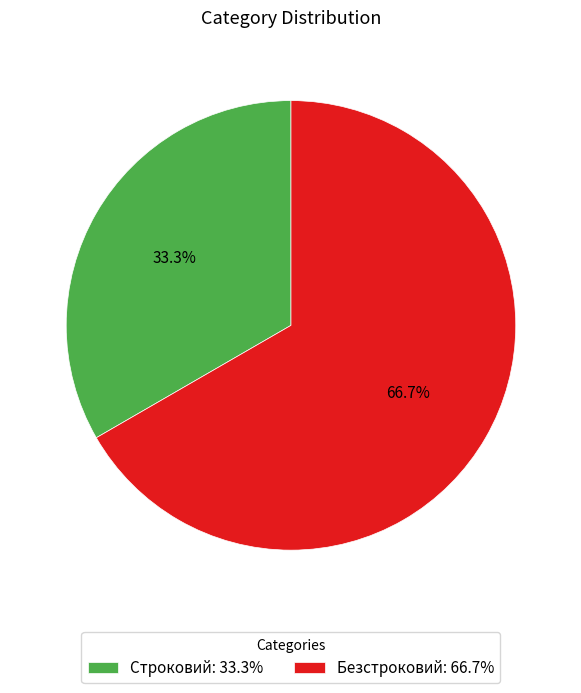

Which category accounts for the majority?

Безстроковий